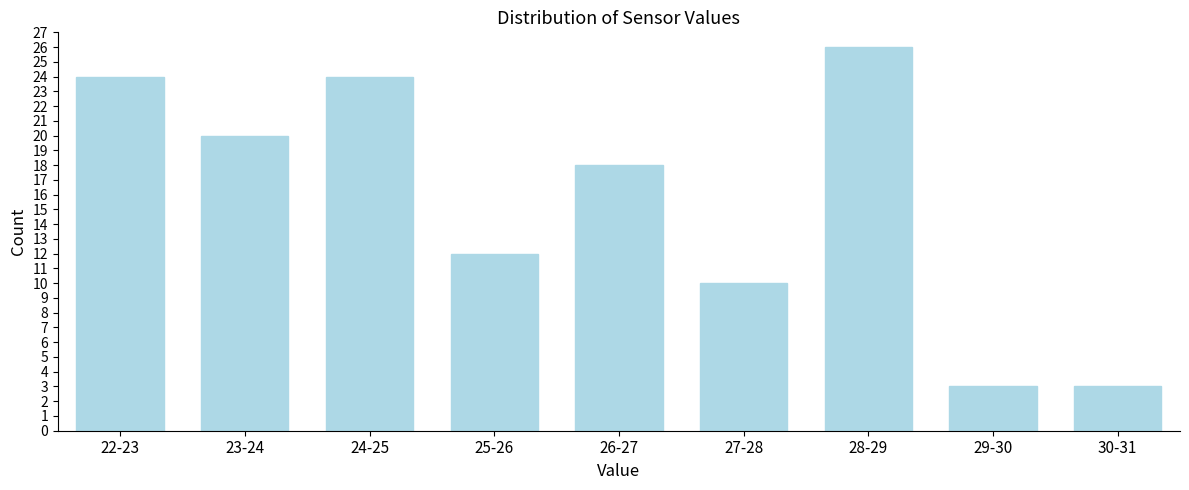

Reading left to right, list all the values displayed in this chart.

24	20	24	12	18	10	26	3	3